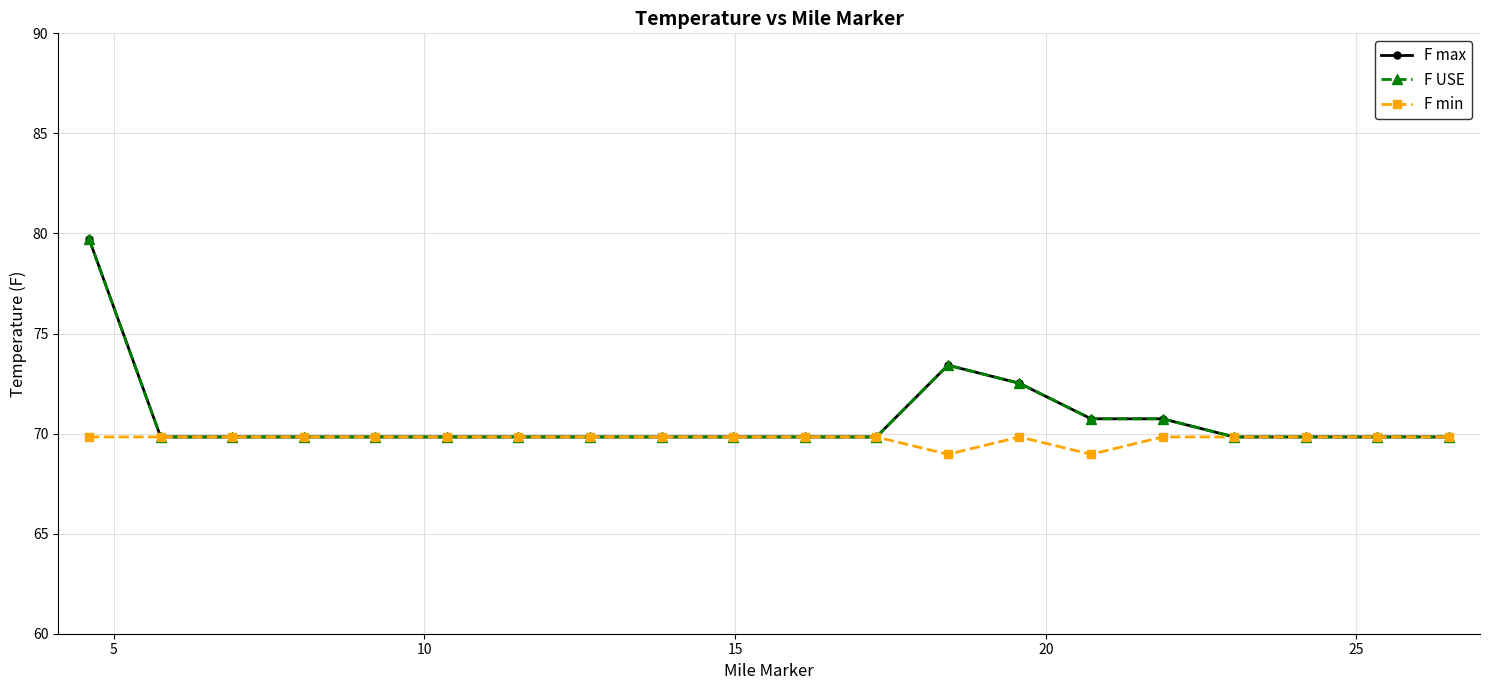

Does the chart have visible grid lines?

Yes